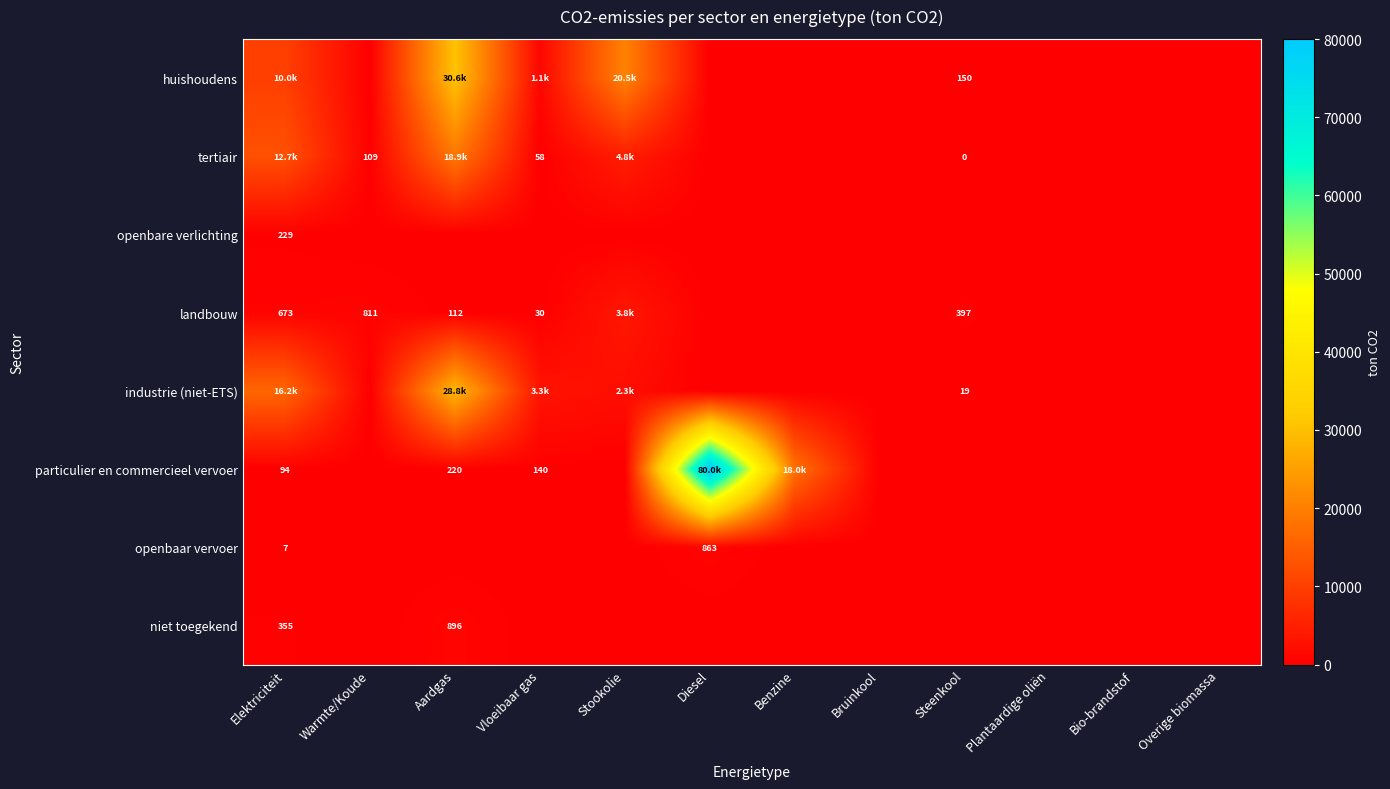

What is the difference between the maximum and minimum values in the huishoudens series?

30632.7